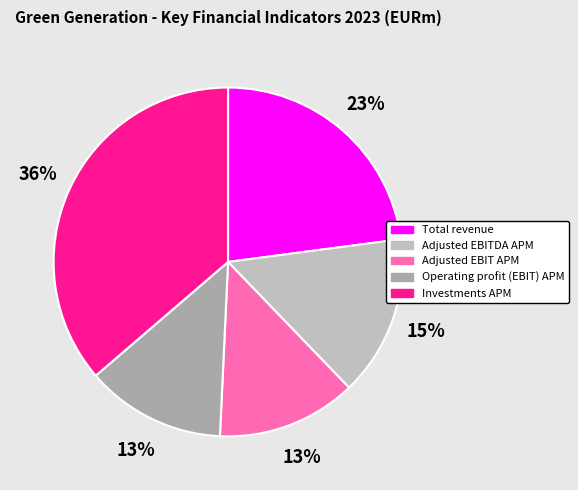

Rank the categories by value from lowest to highest.

Adjusted EBIT APM, Operating profit (EBIT) APM, Adjusted EBITDA APM, Total revenue, Investments APM